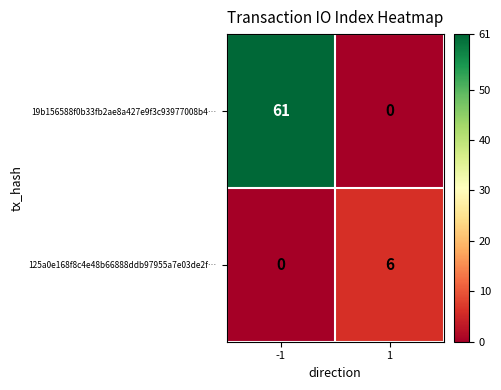

Which series has the largest total across all categories?

19b156588f0b33fb2ae8a427e9f3c93977008b4…